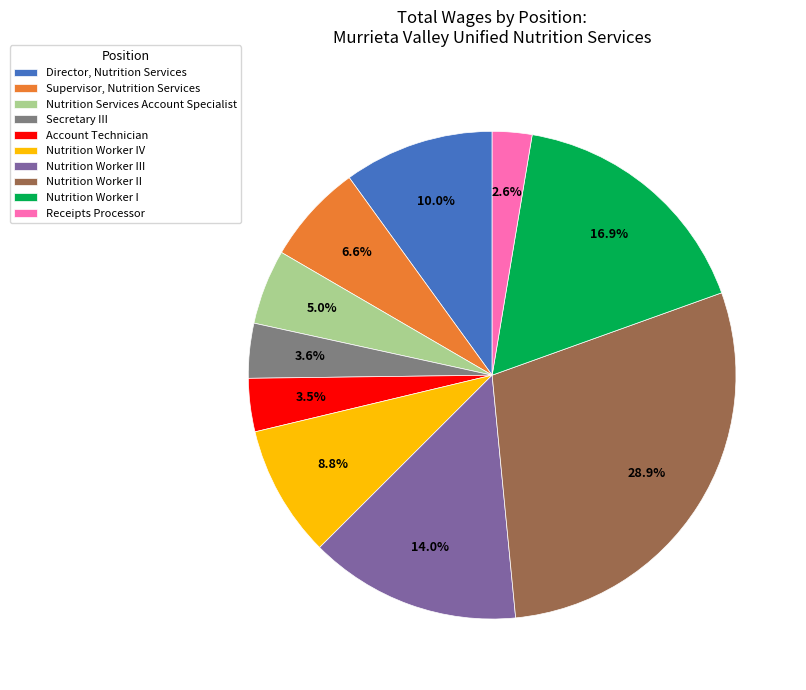

Rank the categories by value from lowest to highest.

Receipts Processor, Account Technician, Secretary III, Nutrition Services Account Specialist, Supervisor, Nutrition Services, Nutrition Worker IV, Director, Nutrition Services, Nutrition Worker III, Nutrition Worker I, Nutrition Worker II